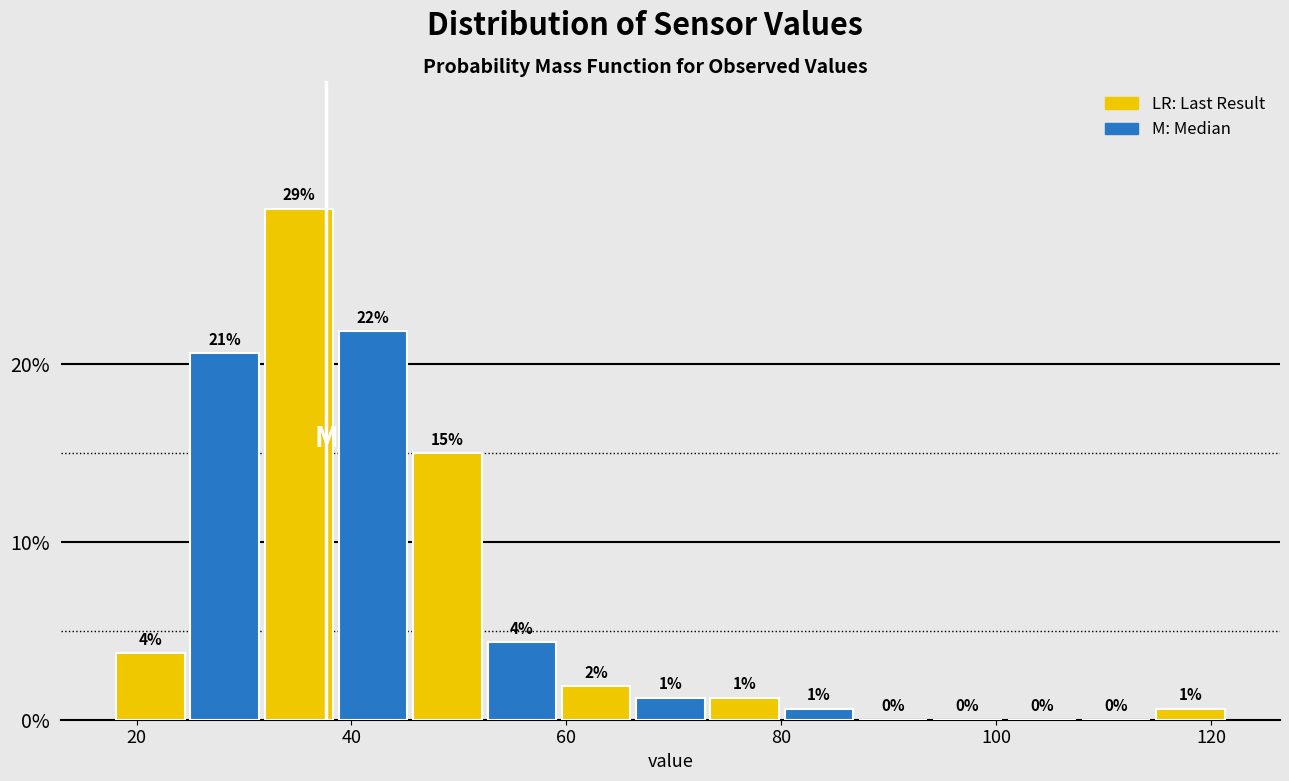

Around what value on the x-axis is the tallest bar? Give the approximate position of its centre, as read against the axis.

36